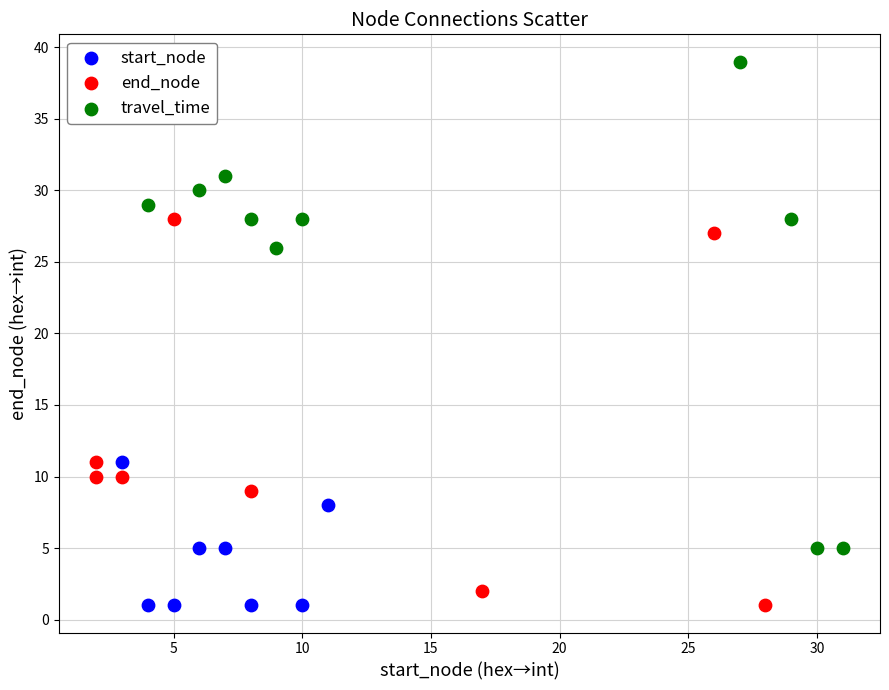

Which series contains the highest Y value?

travel_time